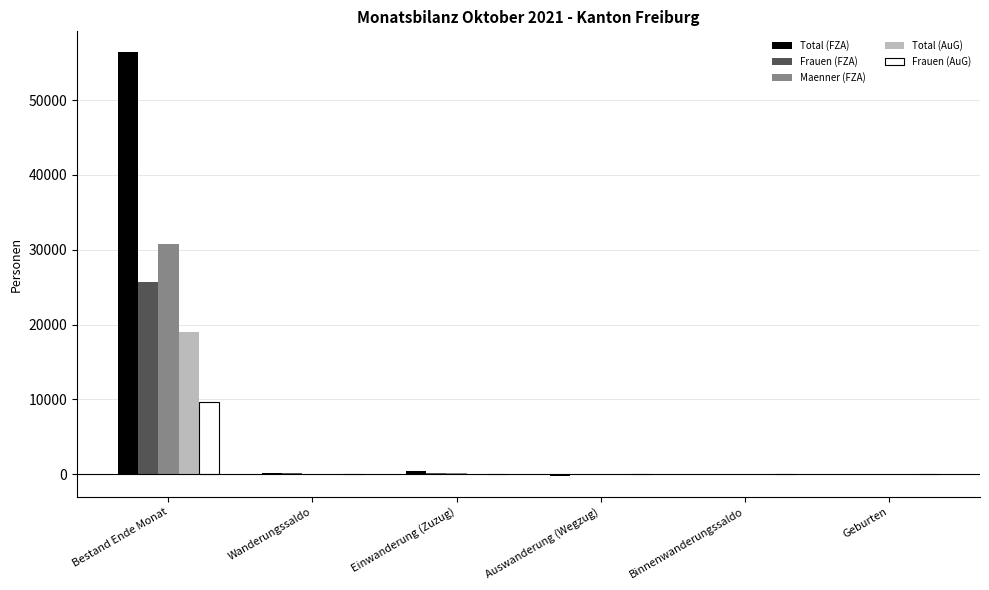

At which category is the sum across all series the highest?

Bestand Ende Monat